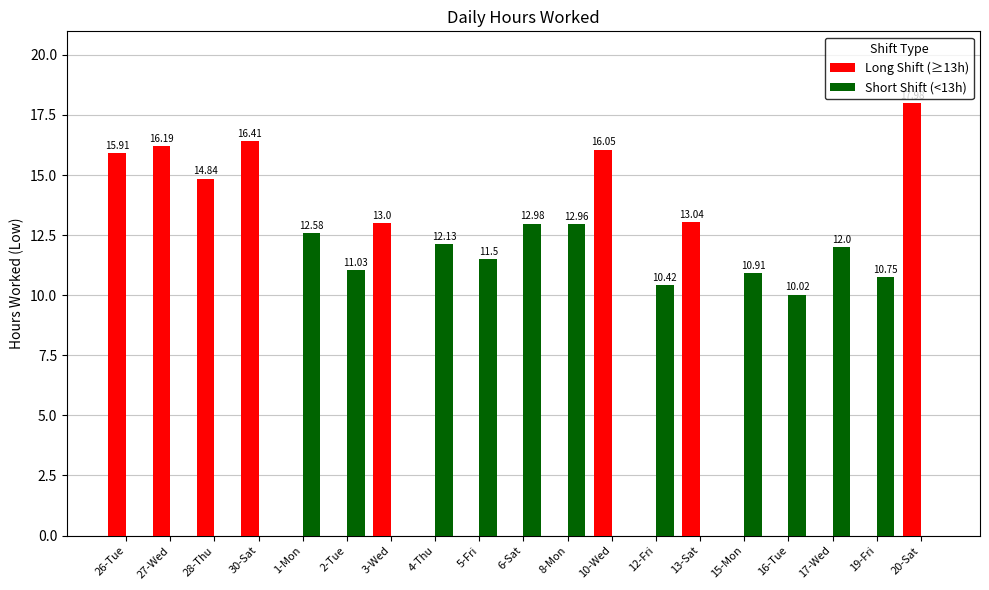

What is the total value across all series at 1-Mon?

12.6